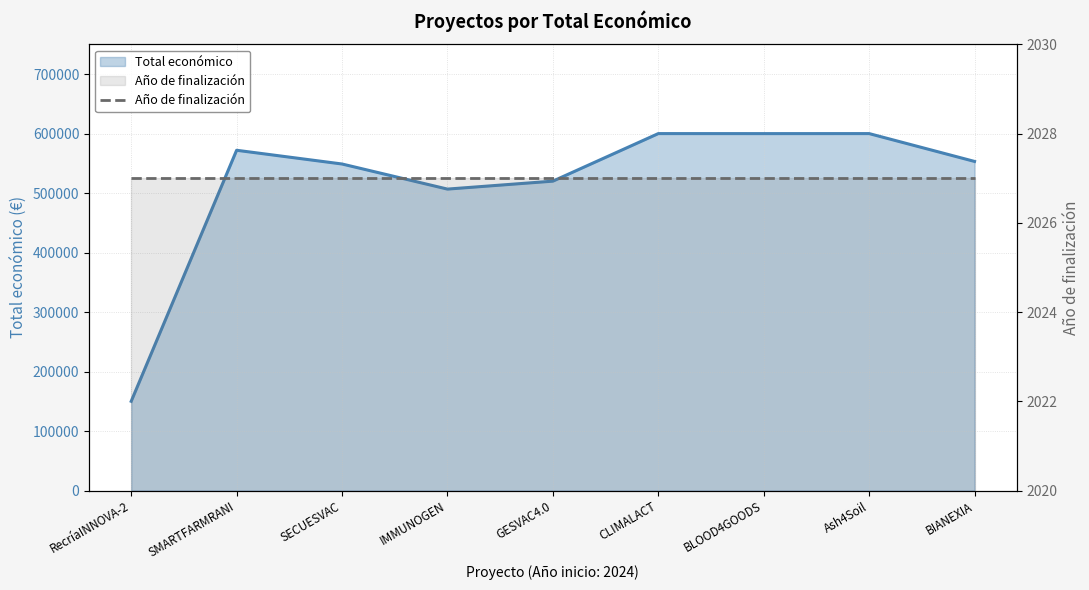

List the labels in order of value, smallest first.

RecríaINNOVA-2, IMMUNOGEN, GESVAC4.0, SECUESVAC, BIANEXIA, SMARTFARMRANI, BLOOD4GOODS, CLIMALACT, Ash4Soil